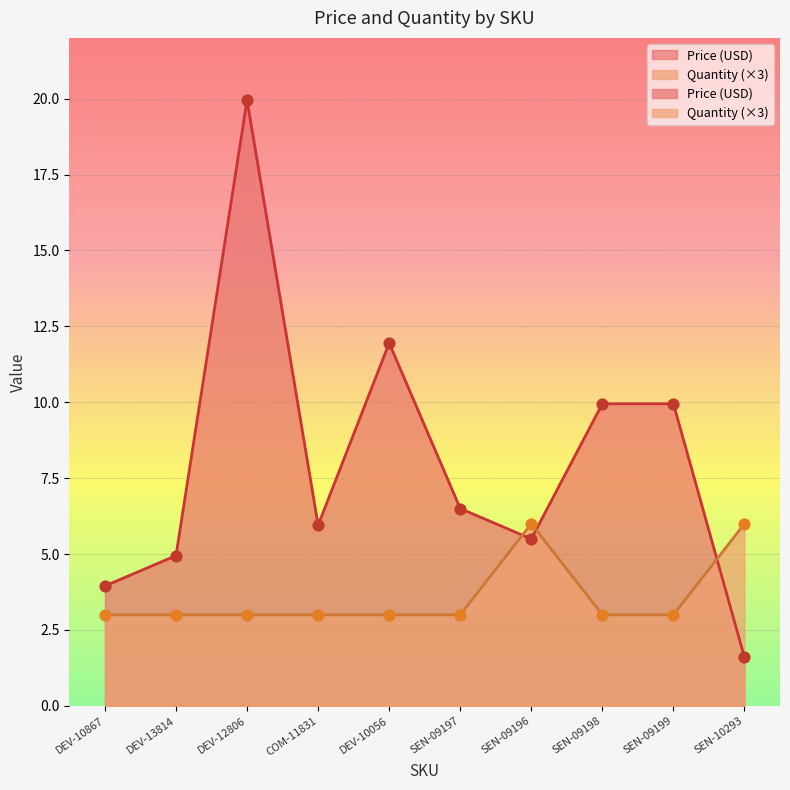

What are all the series names shown in the legend?

Price (USD), Quantity